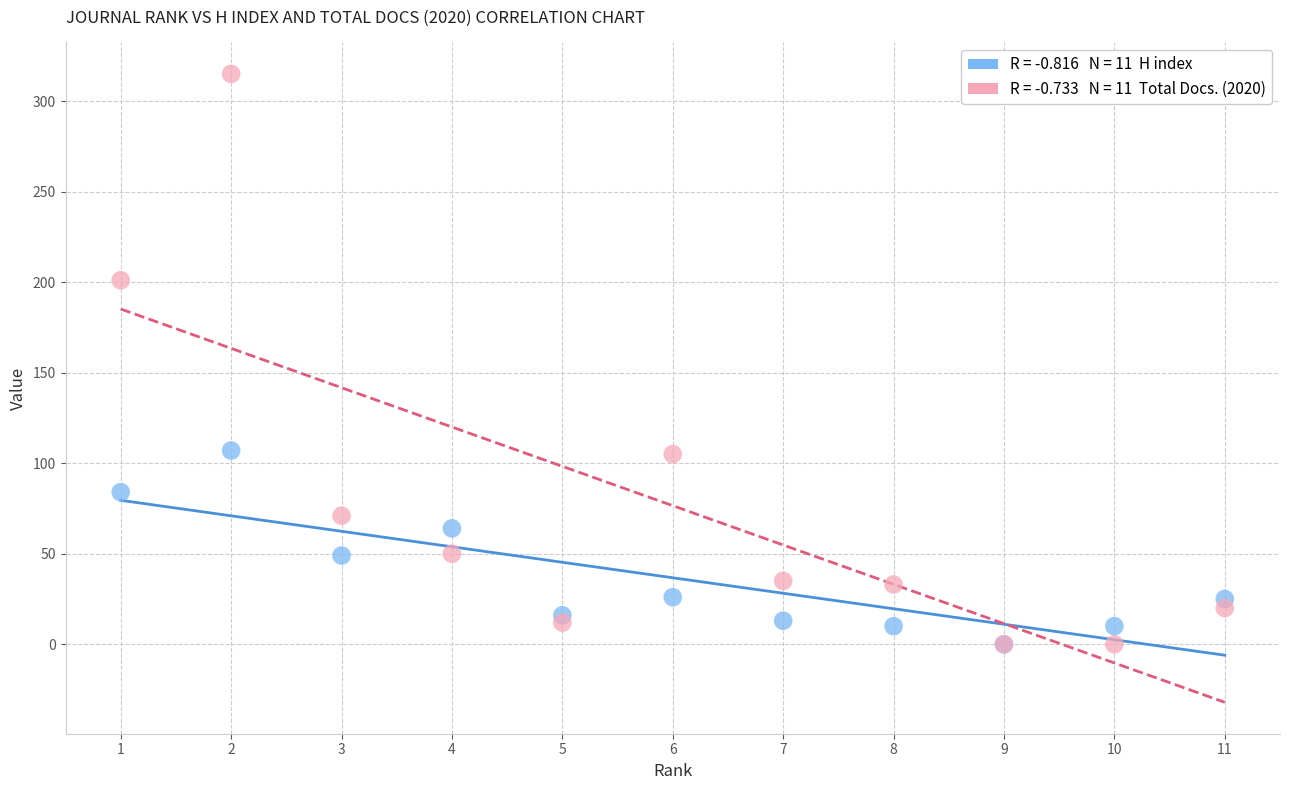

Across all series, what Y value is closest to 157?

201